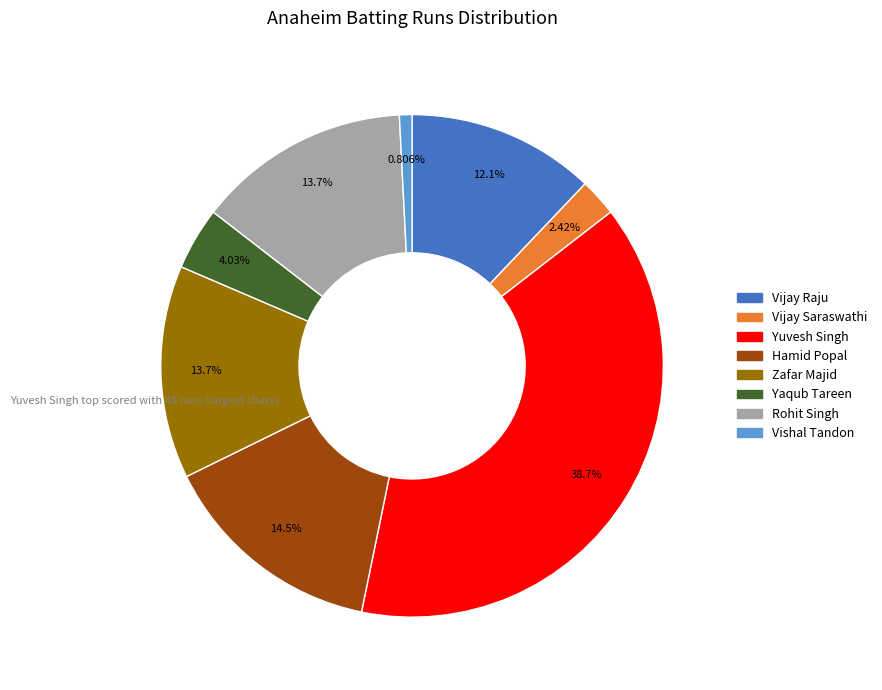

To the nearest percent, what is the average slice percentage?

12%